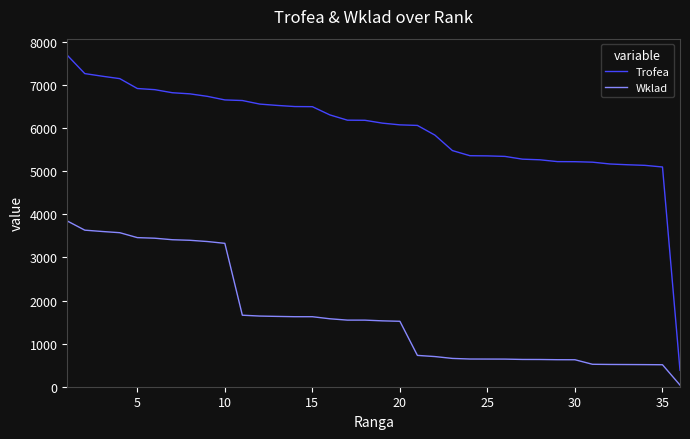

How many distinct data groups are displayed?

2